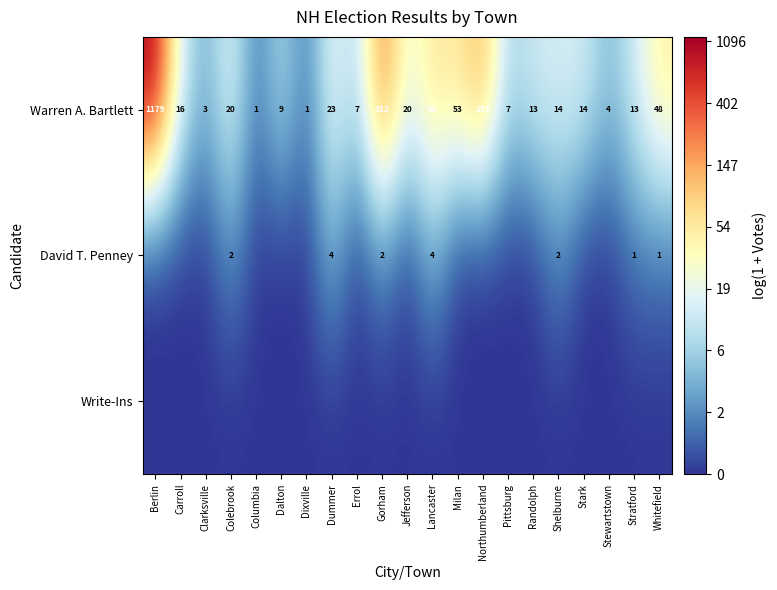

What is the approximate value of Warren A. Bartlett at Milan, to the nearest 50?

50